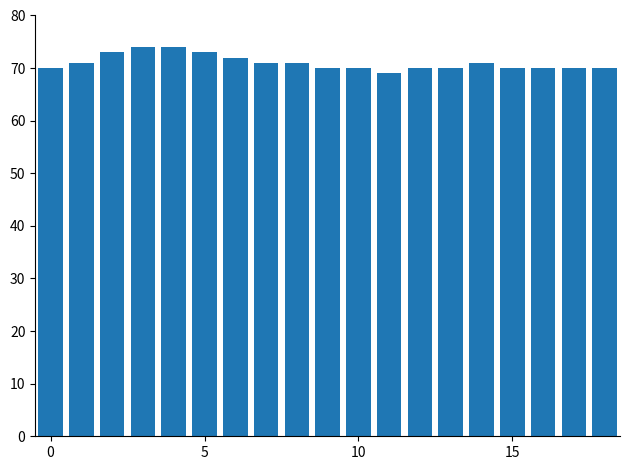

What is the difference between the second highest and minimum values?

5